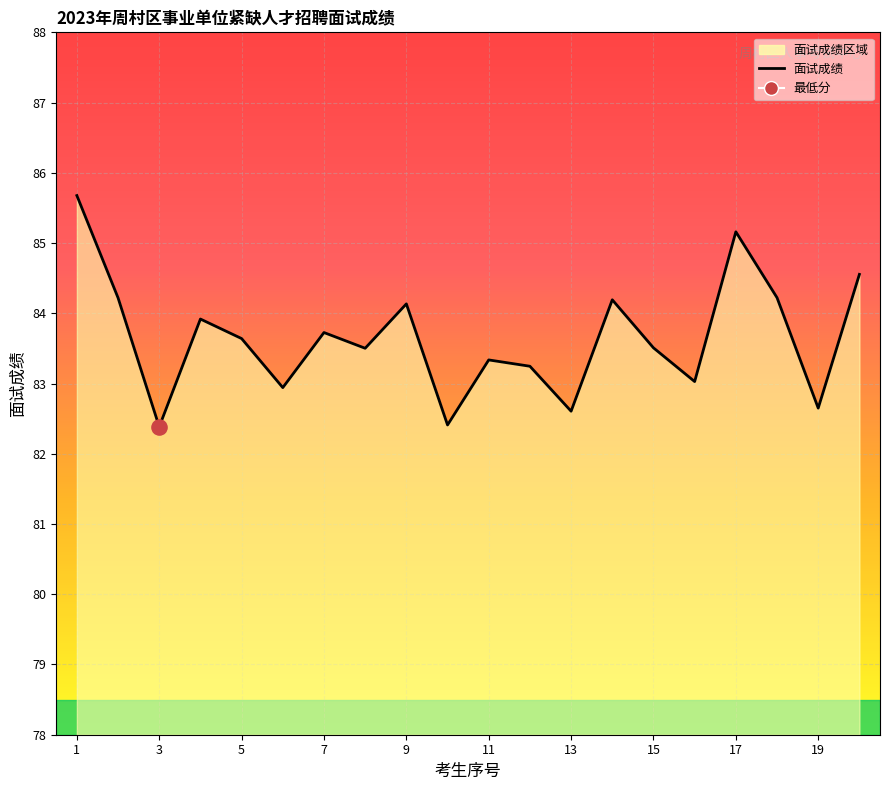

What is the greatest value displayed?

85.7